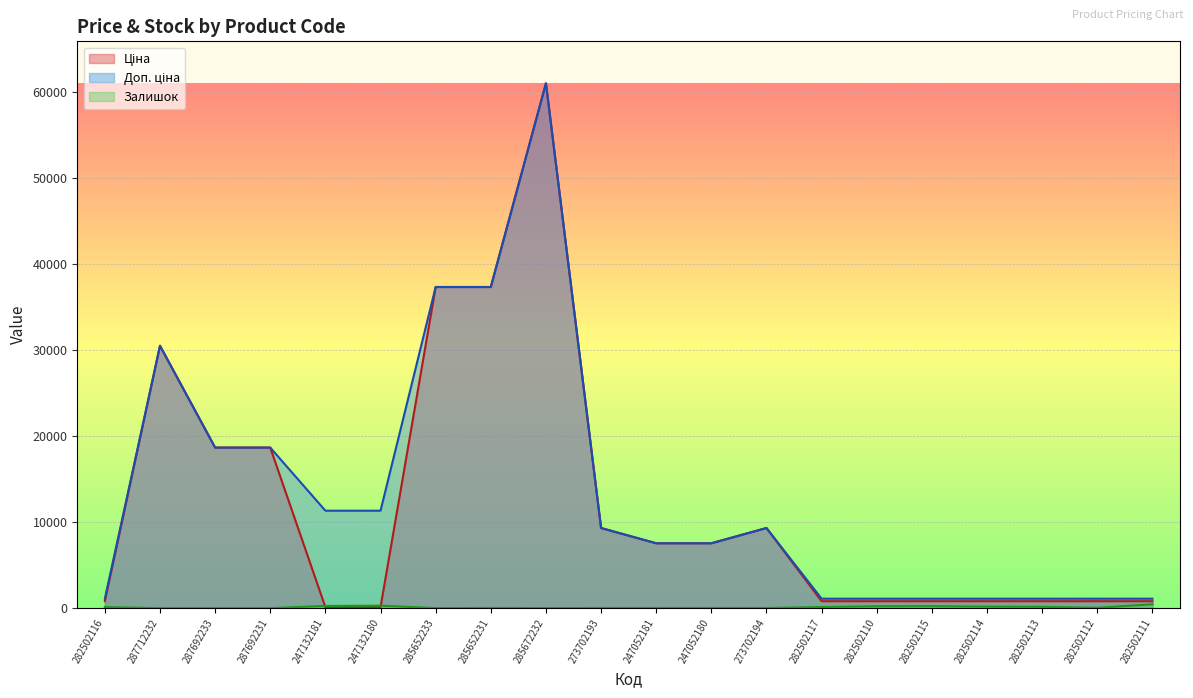

What is the label of the 11th point from the right?

273702193